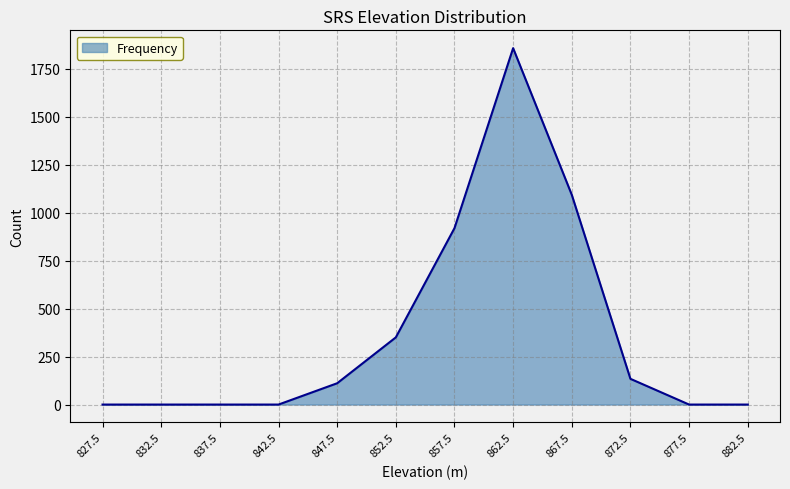

Which category has the highest value across all series?

862.5